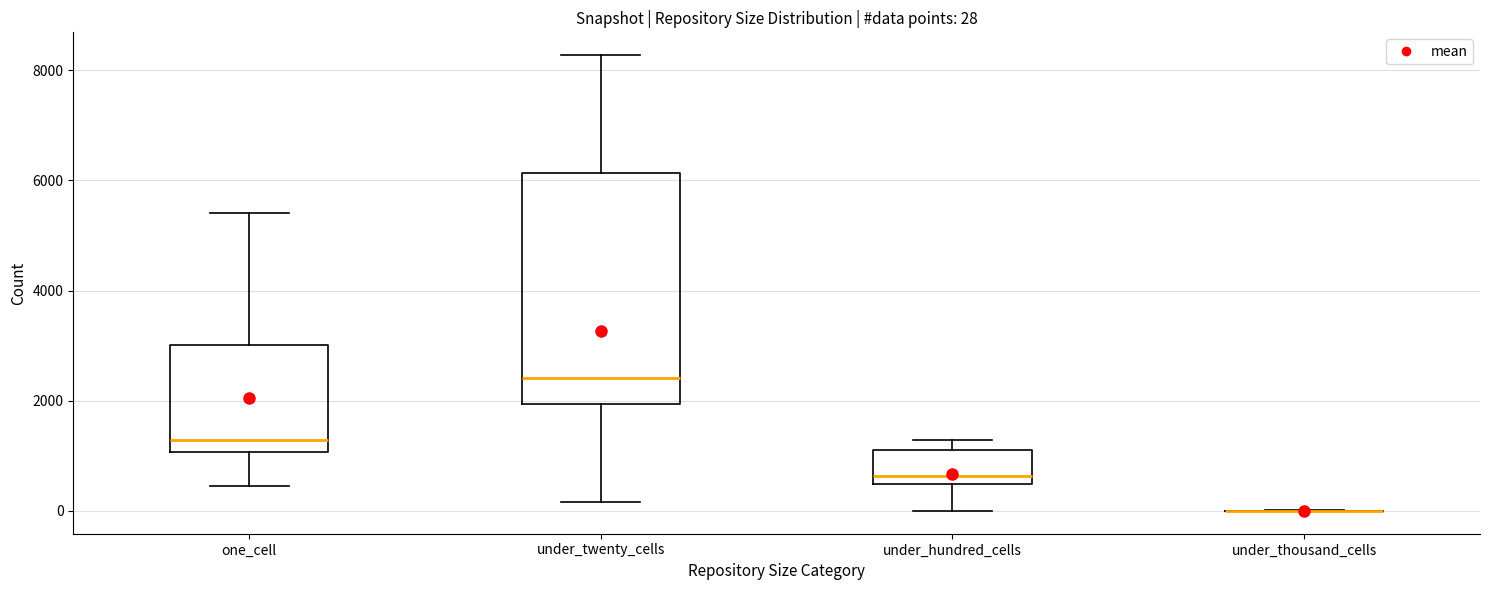

Comparing the boxes themselves (not the whiskers), which one is the tallest?

under_twenty_cells